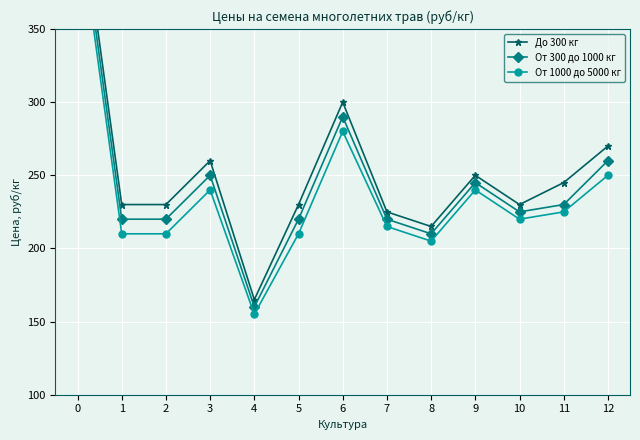

Which series changed the most between 10 and 11?

До 300 кг